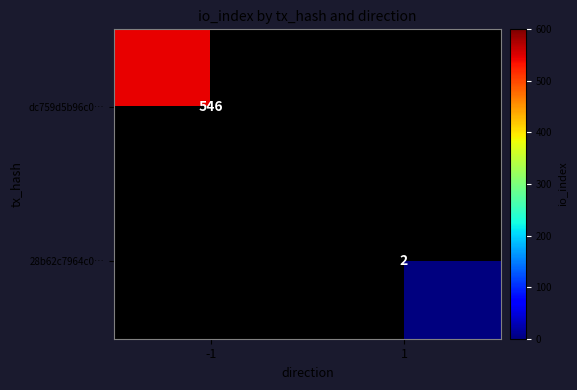

The dc759d5b96c0… series shows 546 at -1. True or false?

True